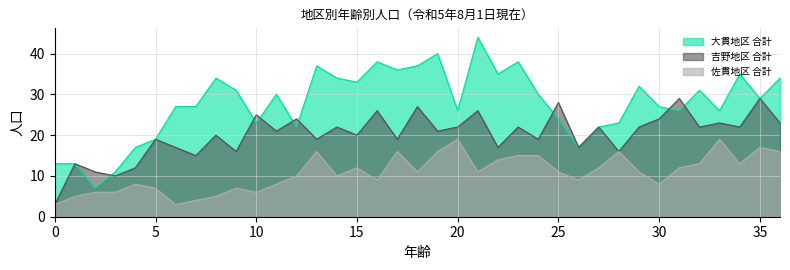

Reading left to right, transcribe all the data shown in this chart.

大貫地区 合計: 0=13	1=13	2=7	3=11	4=17	5=19	6=27	7=27	8=34	9=31	10=23	11=30	12=22	13=37	14=34	15=33	16=38	17=36	18=37	19=40	20=26	21=44	22=35	23=38	24=30	25=24	26=17	27=22	28=23	29=32	30=27	31=26	32=31	33=26	34=35	35=29	36=34
吉野地区 合計: 0=3	1=13	2=11	3=10	4=12	5=19	6=17	7=15	8=20	9=16	10=25	11=21	12=24	13=19	14=22	15=20	16=26	17=19	18=27	19=21	20=22	21=26	22=17	23=22	24=19	25=28	26=17	27=22	28=16	29=22	30=24	31=29	32=22	33=23	34=22	35=29	36=23
佐貫地区 合計: 0=3	1=5	2=6	3=6	4=8	5=7	6=3	7=4	8=5	9=7	10=6	11=8	12=10	13=16	14=10	15=12	16=9	17=16	18=11	19=16	20=19	21=11	22=14	23=15	24=15	25=11	26=9	27=12	28=16	29=11	30=8	31=12	32=13	33=19	34=13	35=17	36=16